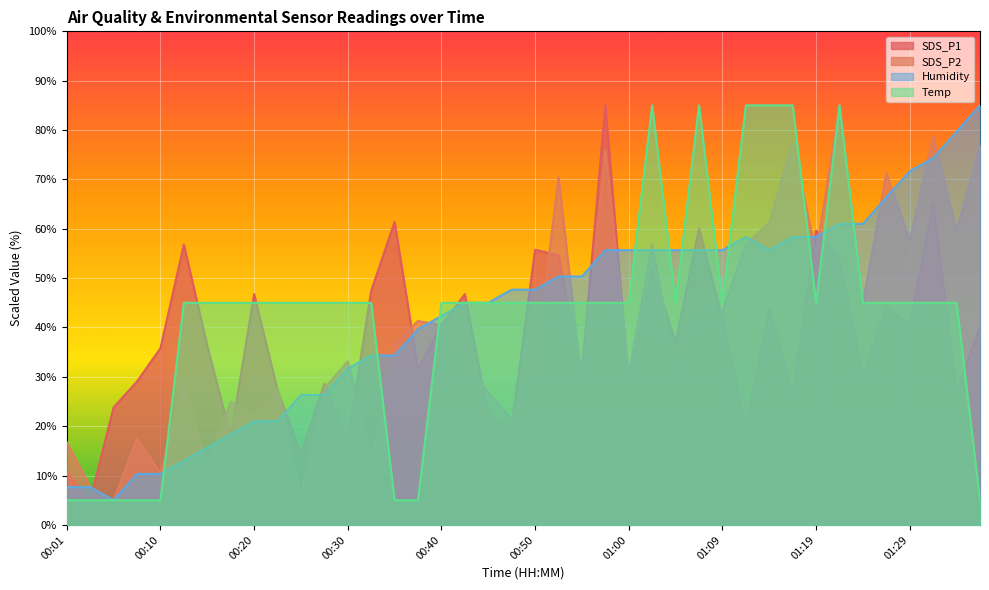

What is the average value of the SDS_P2 series?

39.8